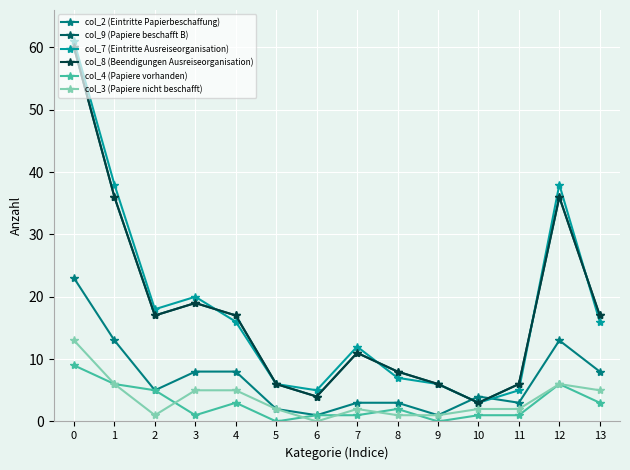

Is this an area chart (filled region under the line)?

No